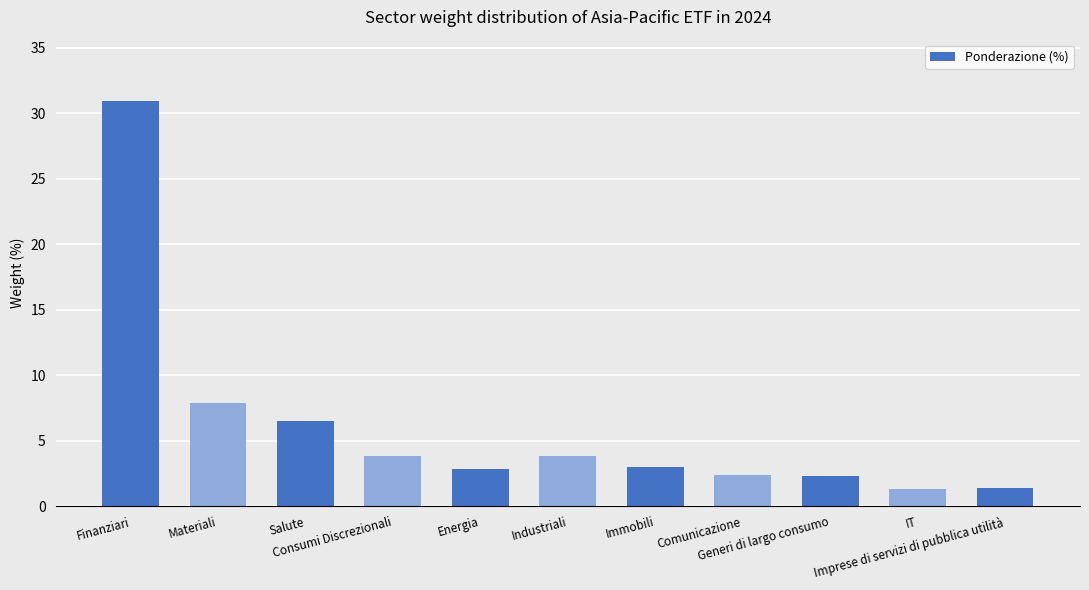

What is the value of the 3rd bar from the left?

6.5